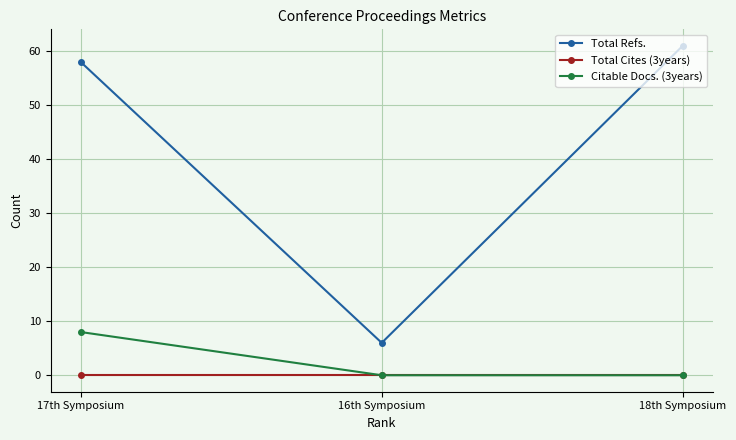

Rank the series by their maximum value, from lowest to highest.

Total Cites (3years), Citable Docs. (3years), Total Refs.